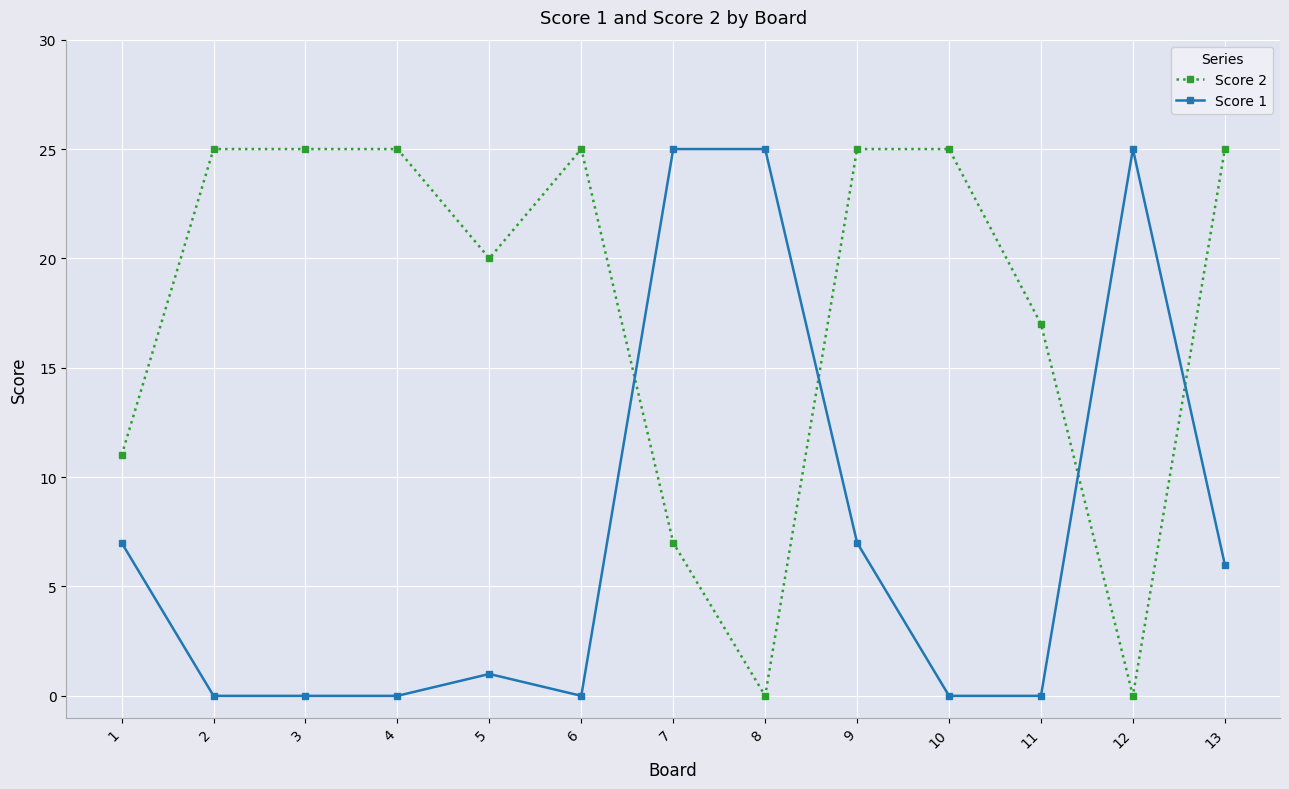

Where do Score 1 and Score 2 first cross each other?

6 and 7